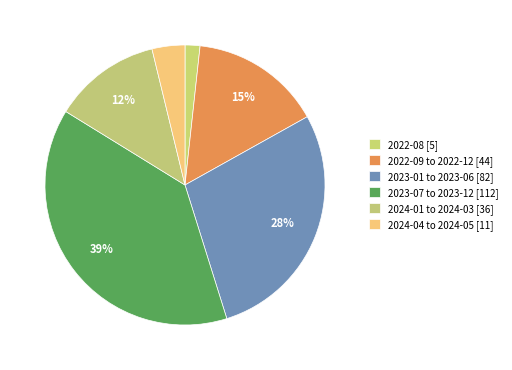

Count the number of slices in the pie.

6